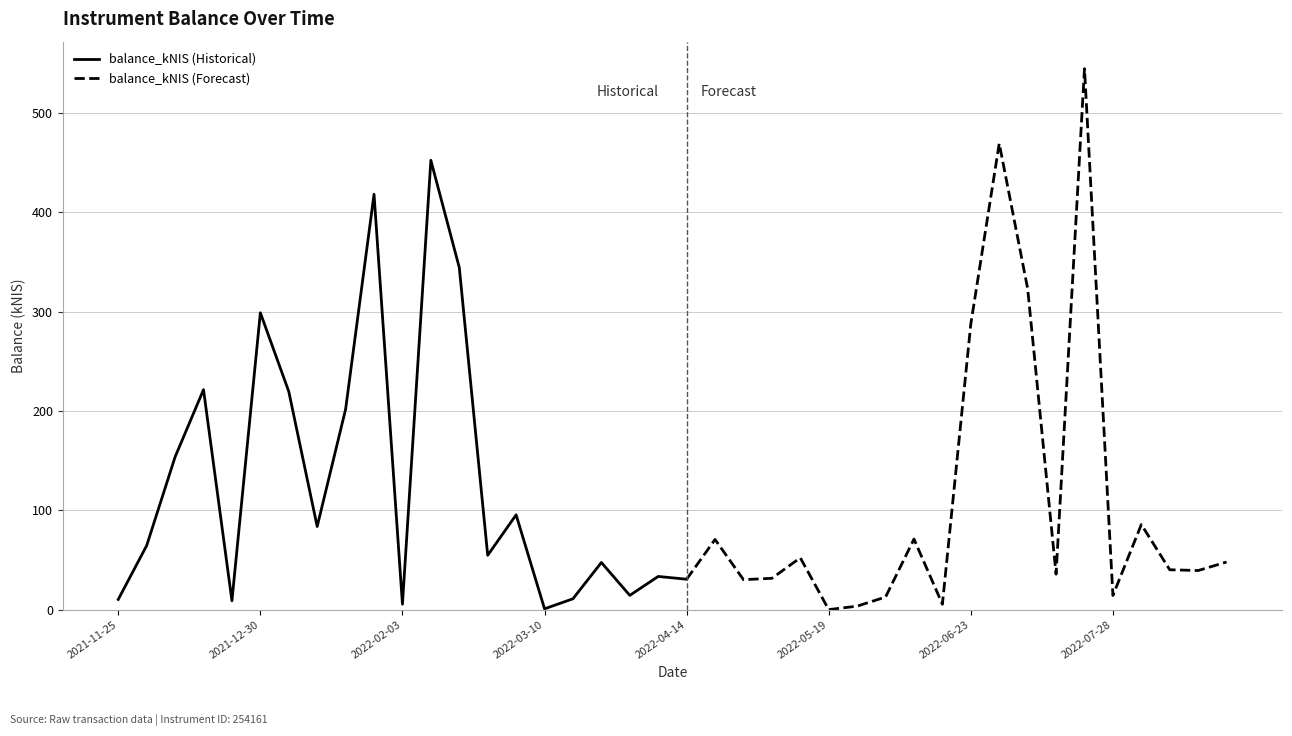

What is the maximum value shown in the chart?

544.7